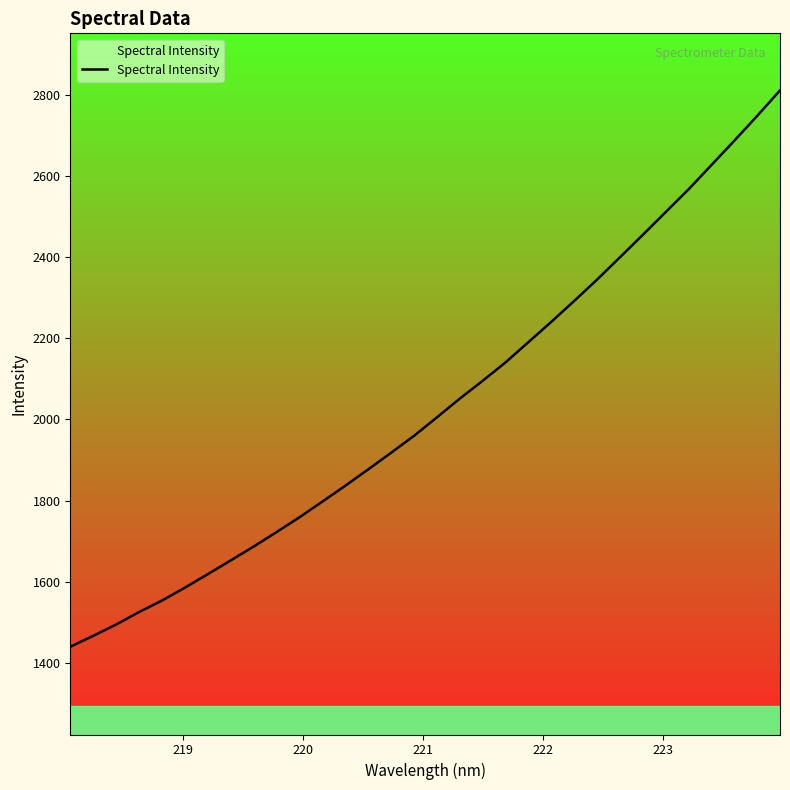

What is the minimum value shown in the chart?

1440.0